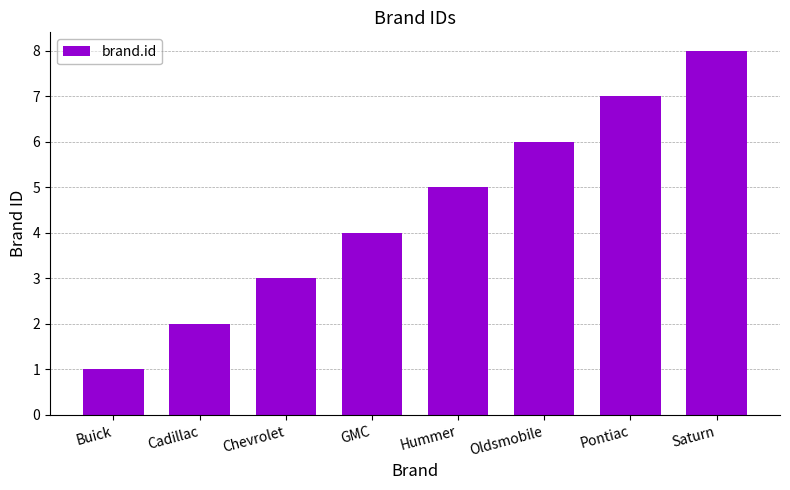

What is the difference between the maximum and second lowest values?

6